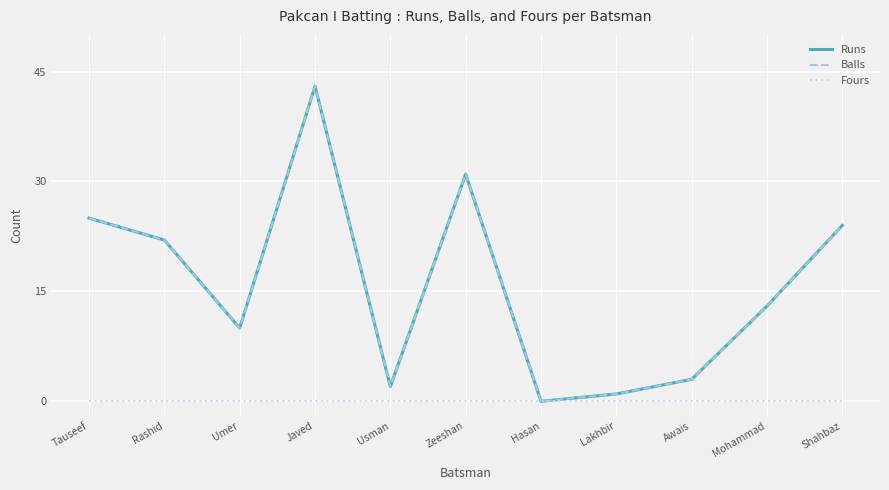

Is it true that Runs equals 31 at Zeeshan?

True